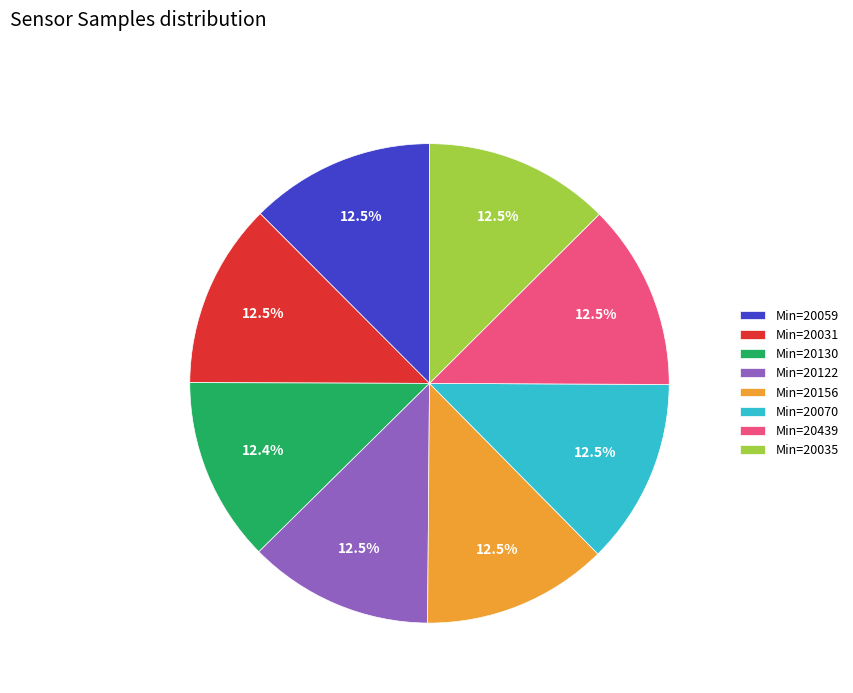

Do Min=20439 and Min=20130 together represent more than half of the pie?

No